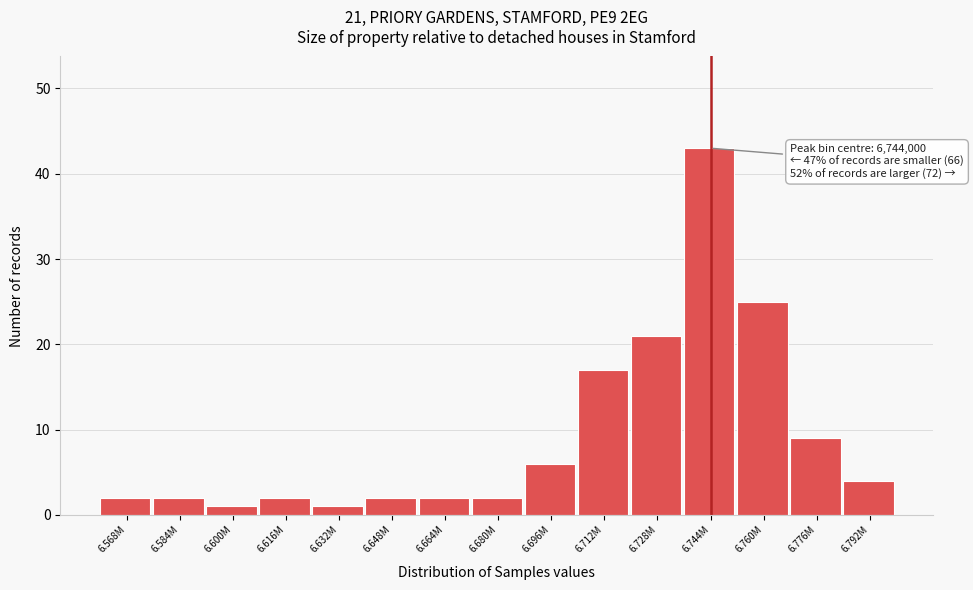

Reading right to left, what are all the values shown in this chart?

4	9	25	43	21	17	6	2	2	2	1	2	1	2	2